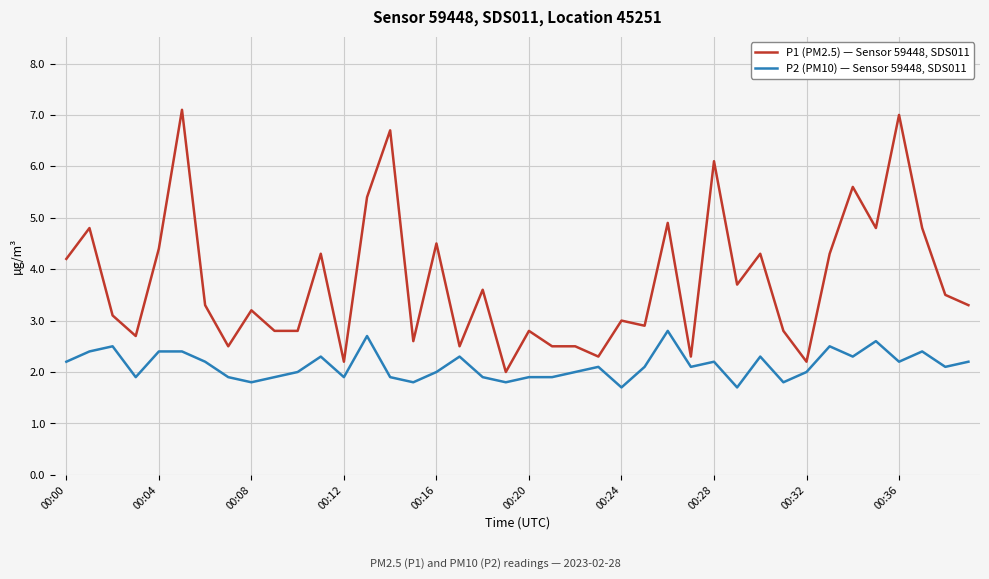

Reading left to right, what are all the values shown in this chart?

P1 (PM2.5) — Sensor 59448, SDS011: 4.2	4.8	3.1	2.7	4.4	7.1	3.3	2.5	3.2	2.8	2.8	4.3	2.2	5.4	6.7	2.6	4.5	2.5	3.6	2.0	2.8	2.5	2.5	2.3	3.0	2.9	4.9	2.3	6.1	3.7	4.3	2.8	2.2	4.3	5.6	4.8	7.0	4.8	3.5	3.3
P2 (PM10) — Sensor 59448, SDS011: 2.2	2.4	2.5	1.9	2.4	2.4	2.2	1.9	1.8	1.9	2.0	2.3	1.9	2.7	1.9	1.8	2.0	2.3	1.9	1.8	1.9	1.9	2.0	2.1	1.7	2.1	2.8	2.1	2.2	1.7	2.3	1.8	2.0	2.5	2.3	2.6	2.2	2.4	2.1	2.2